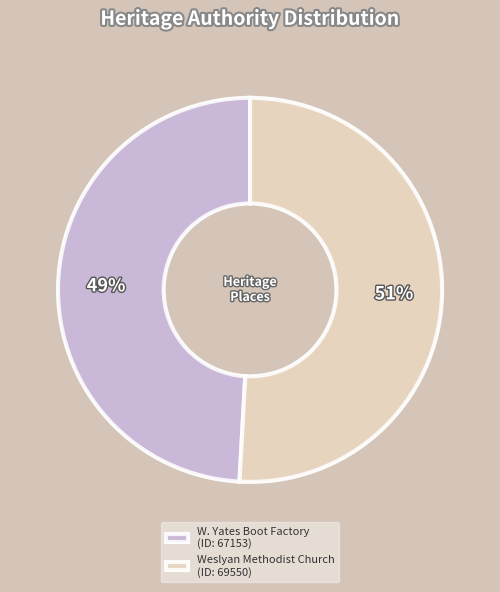

What is the largest slice in the pie chart?

Weslyan Methodist Church (ID: 69550)